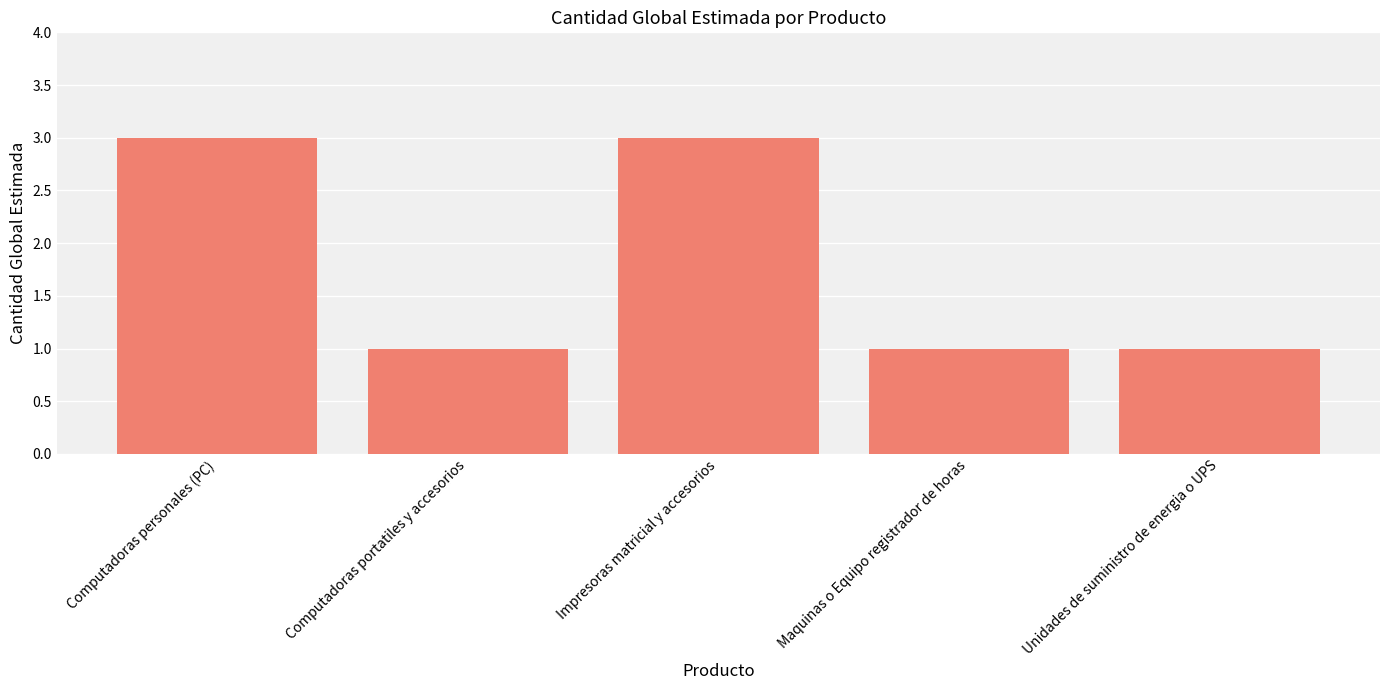

Count the number of data series in this chart.

1